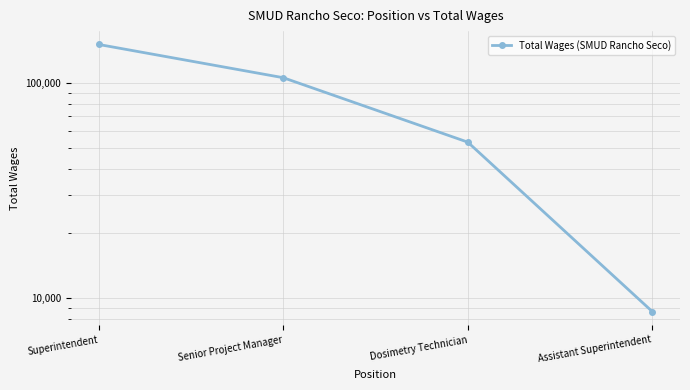

Which label corresponds to the largest value in the chart?

Superintendent